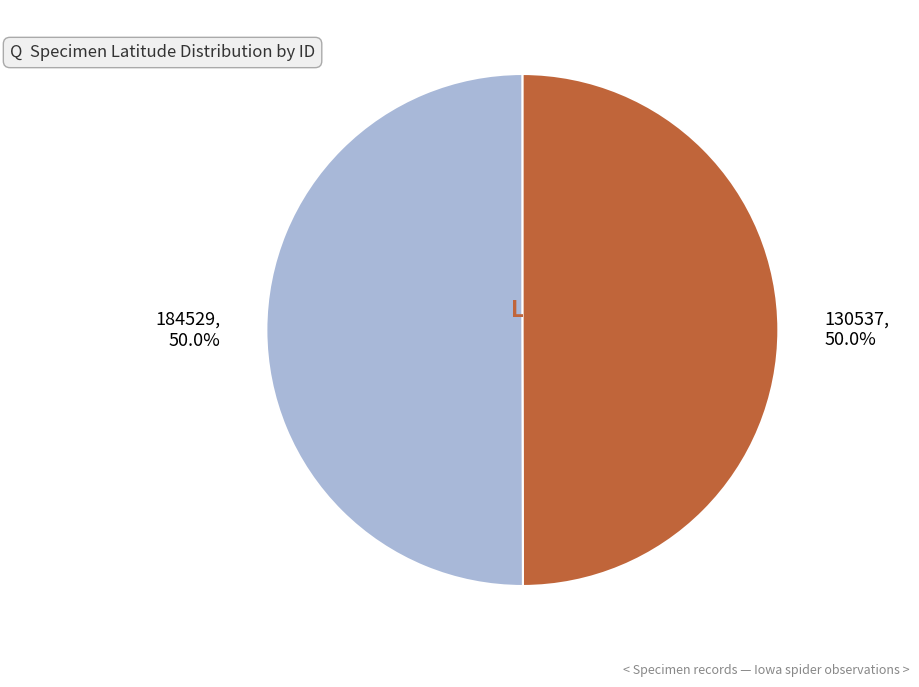

Do 130537 and 184529 together represent more than half of the pie?

Yes